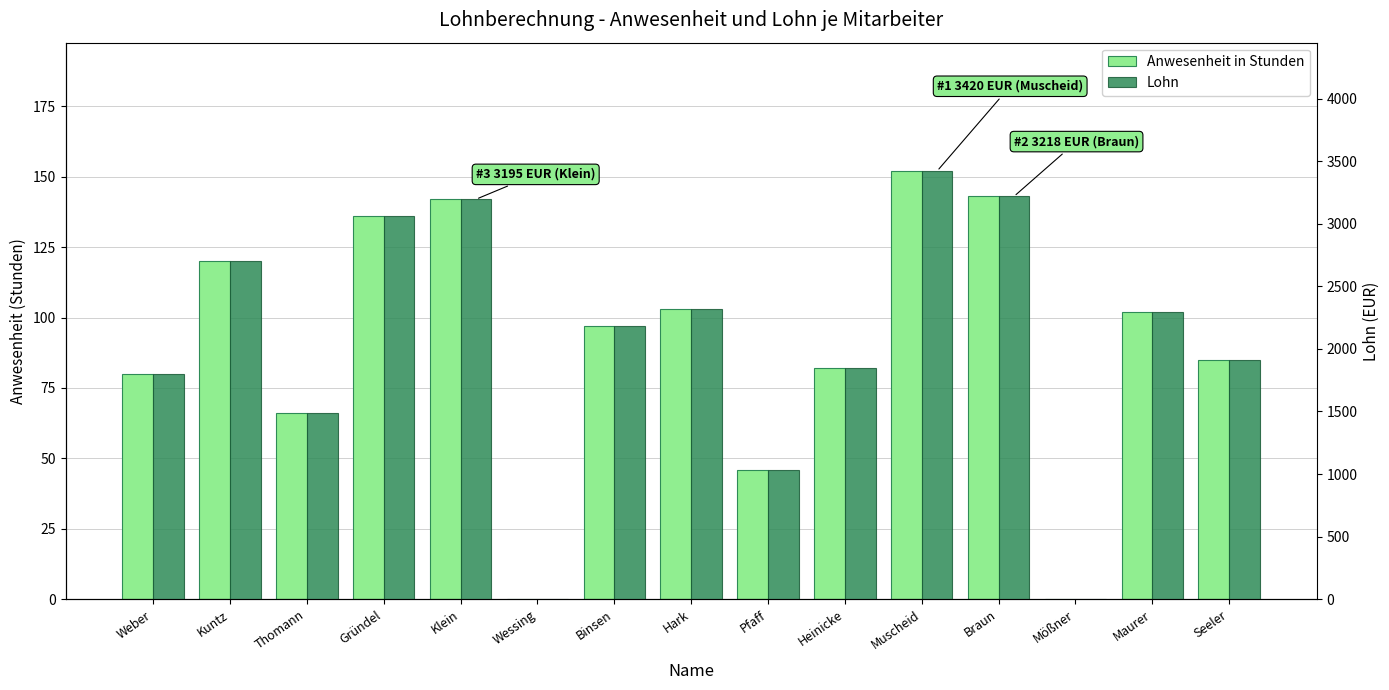

Which series has the widest spread of values?

Lohn